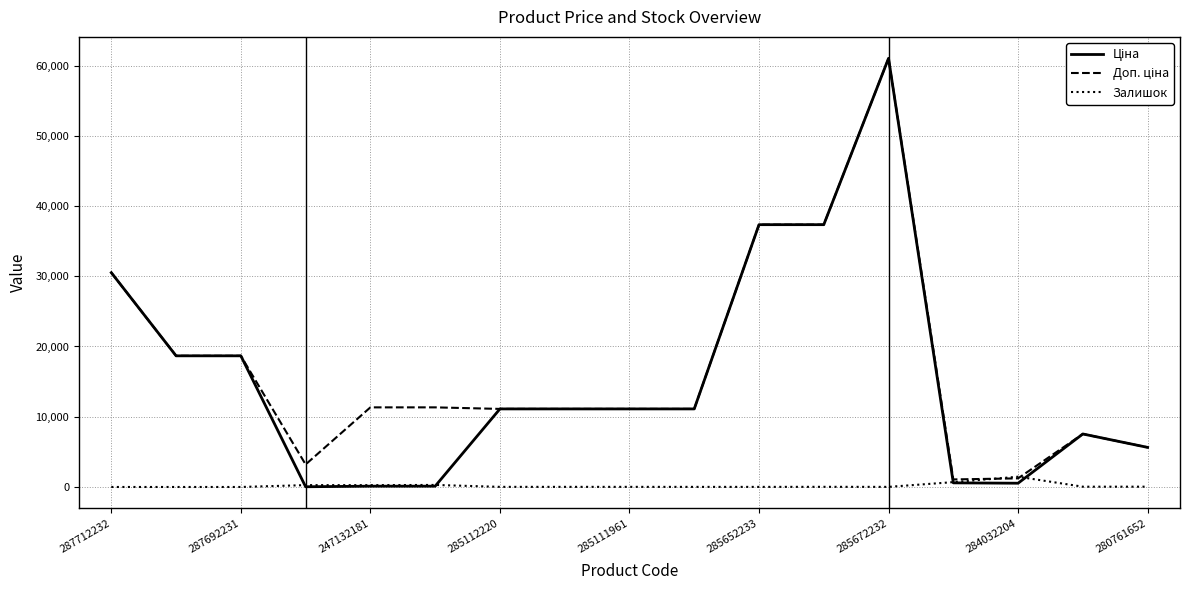

What is the maximum value shown in the chart?

61024.7